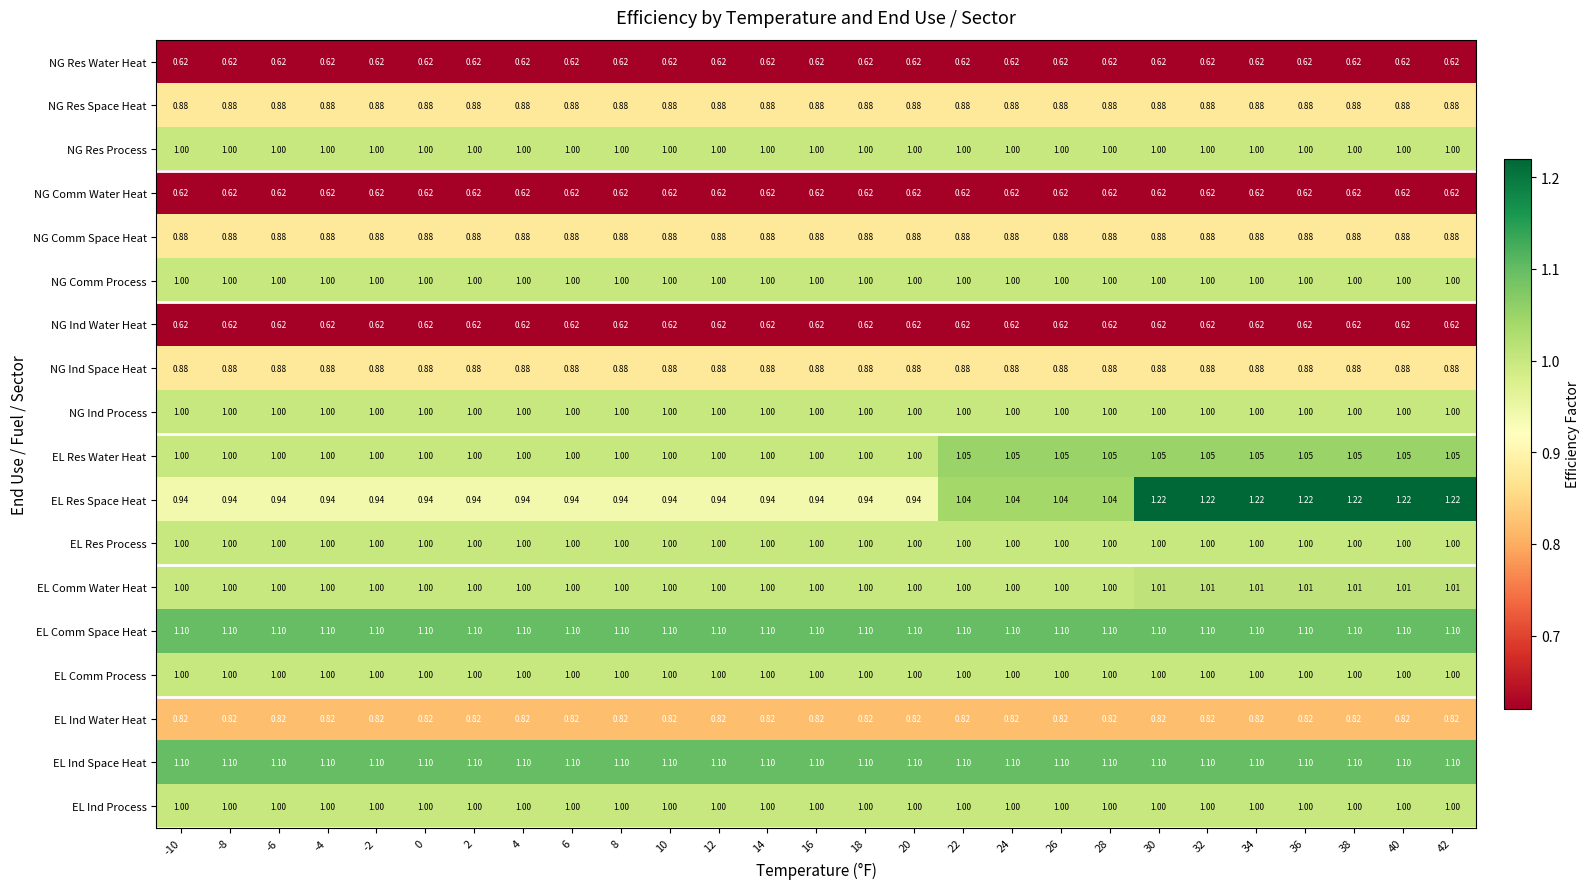

Which series has the widest spread of values?

EL Res Space Heat